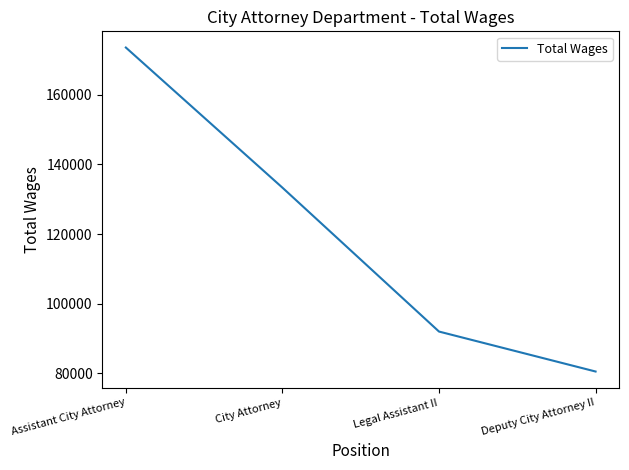

List the labels in order of value, largest first.

Assistant City Attorney, City Attorney, Legal Assistant II, Deputy City Attorney II